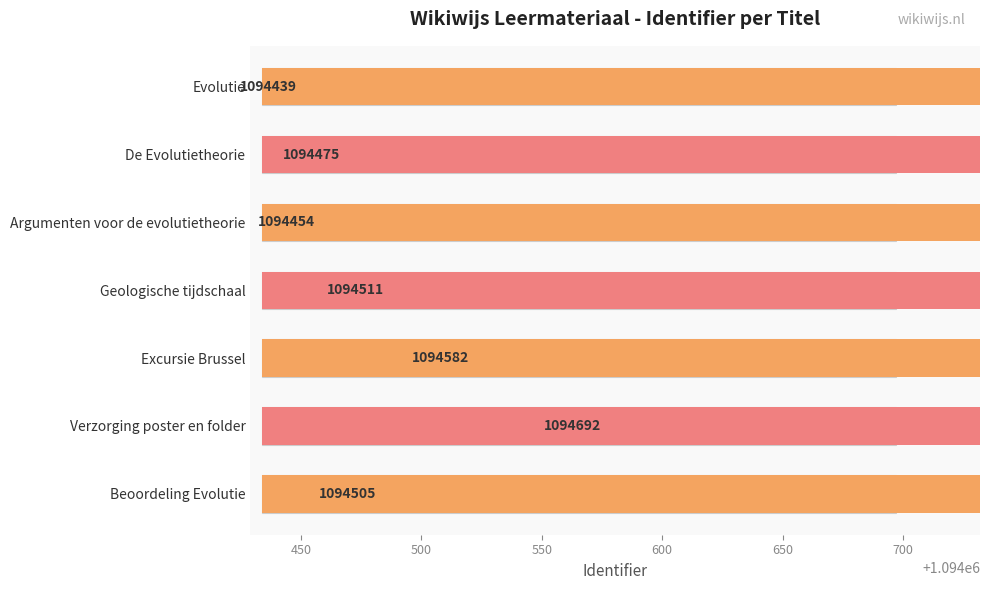

Reading left to right, list all the values displayed in this chart.

1094439	1094475	1094454	1094511	1094582	1094692	1094505